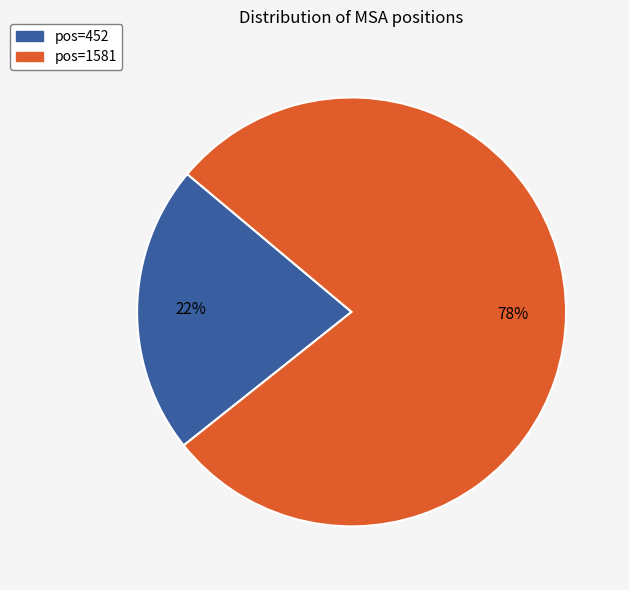

To the nearest percent, what percentage of the pie is pos=452?

22%